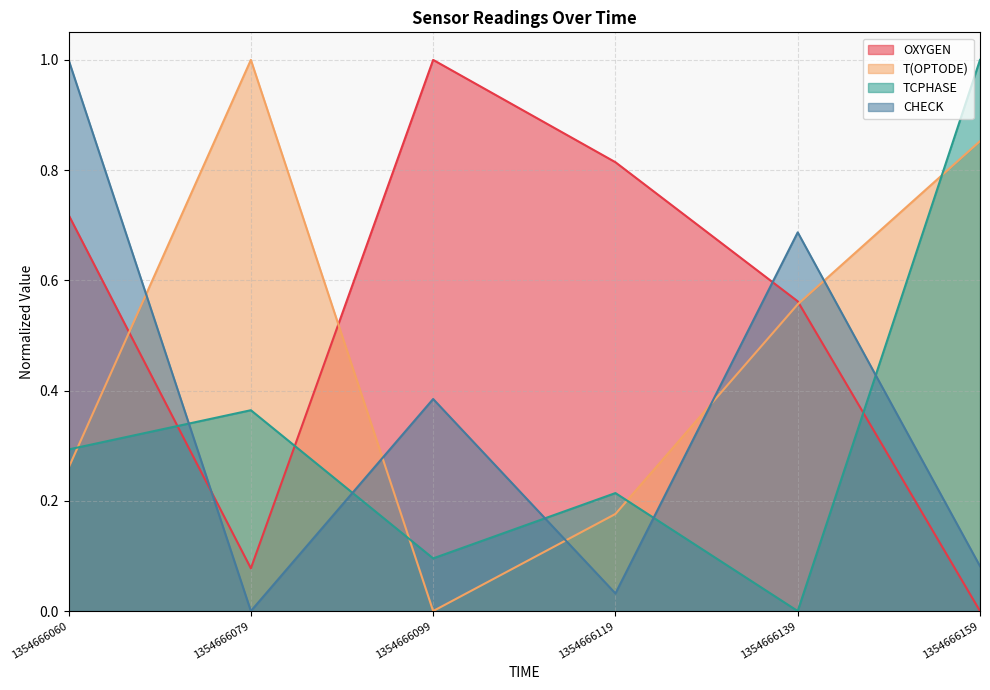

At which label does TCPHASE reach its peak?

1354666159